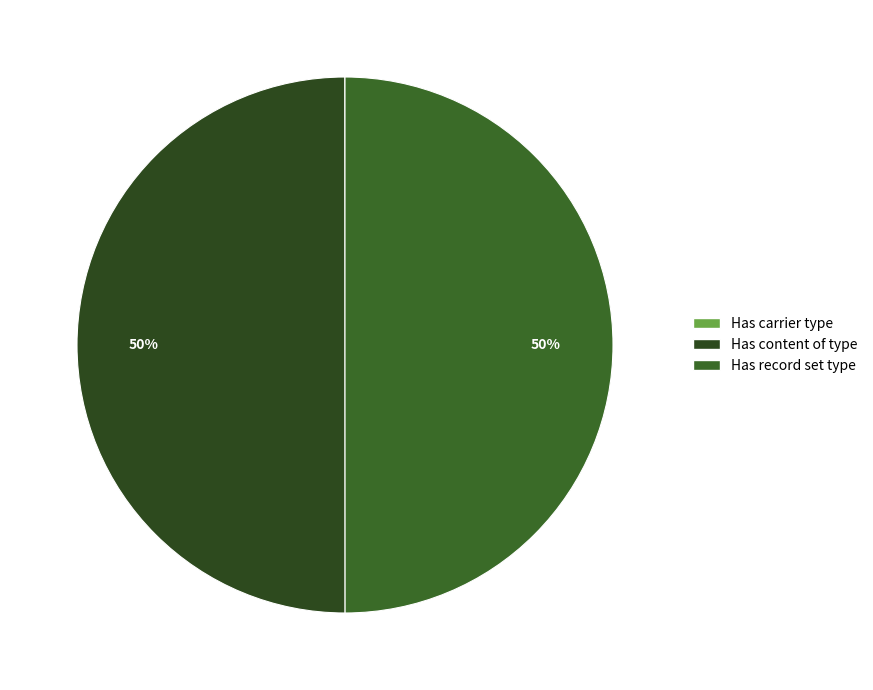

What is the largest slice in the pie chart?

Has content of type: 15918